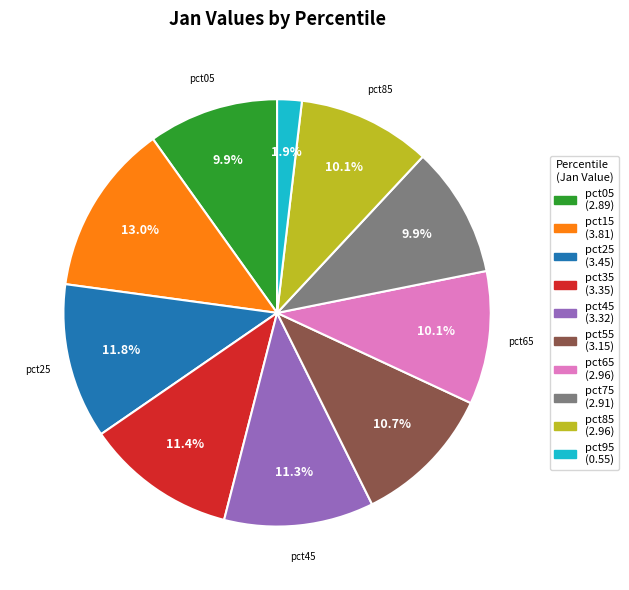

Does any single category account for the majority?

No